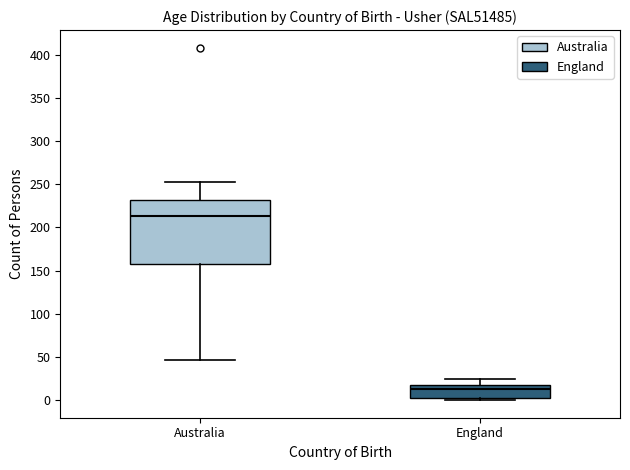

Reading left to right, transcribe this box plot: for each box, give where its median line is, the range the box spans, and where its two whiskers end, as read against the y-axis. The values are not printed on the chart, so give them approximately, as read against the axis.

Australia: median 215, box 155 to 230, whiskers 45 to 250
England: median 15 (just below the box's upper edge), box 5 to 15, whiskers 0 to 25